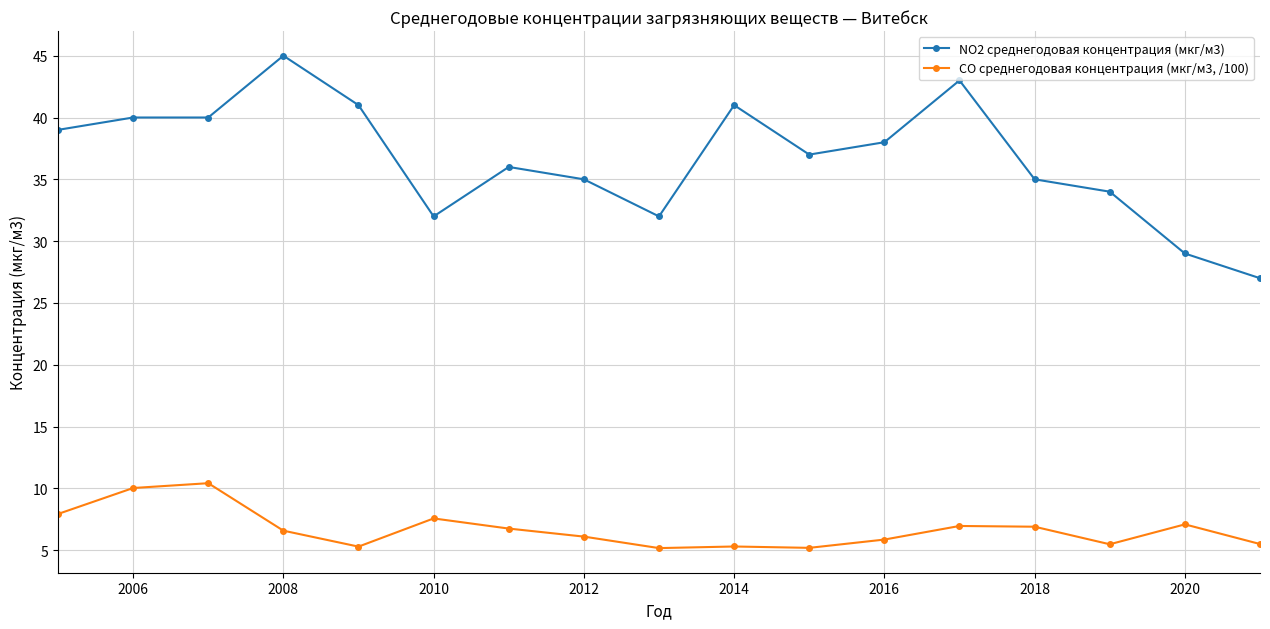

Which series has the widest spread of values?

NO2 среднегодовая концентрация (мкг/м3)